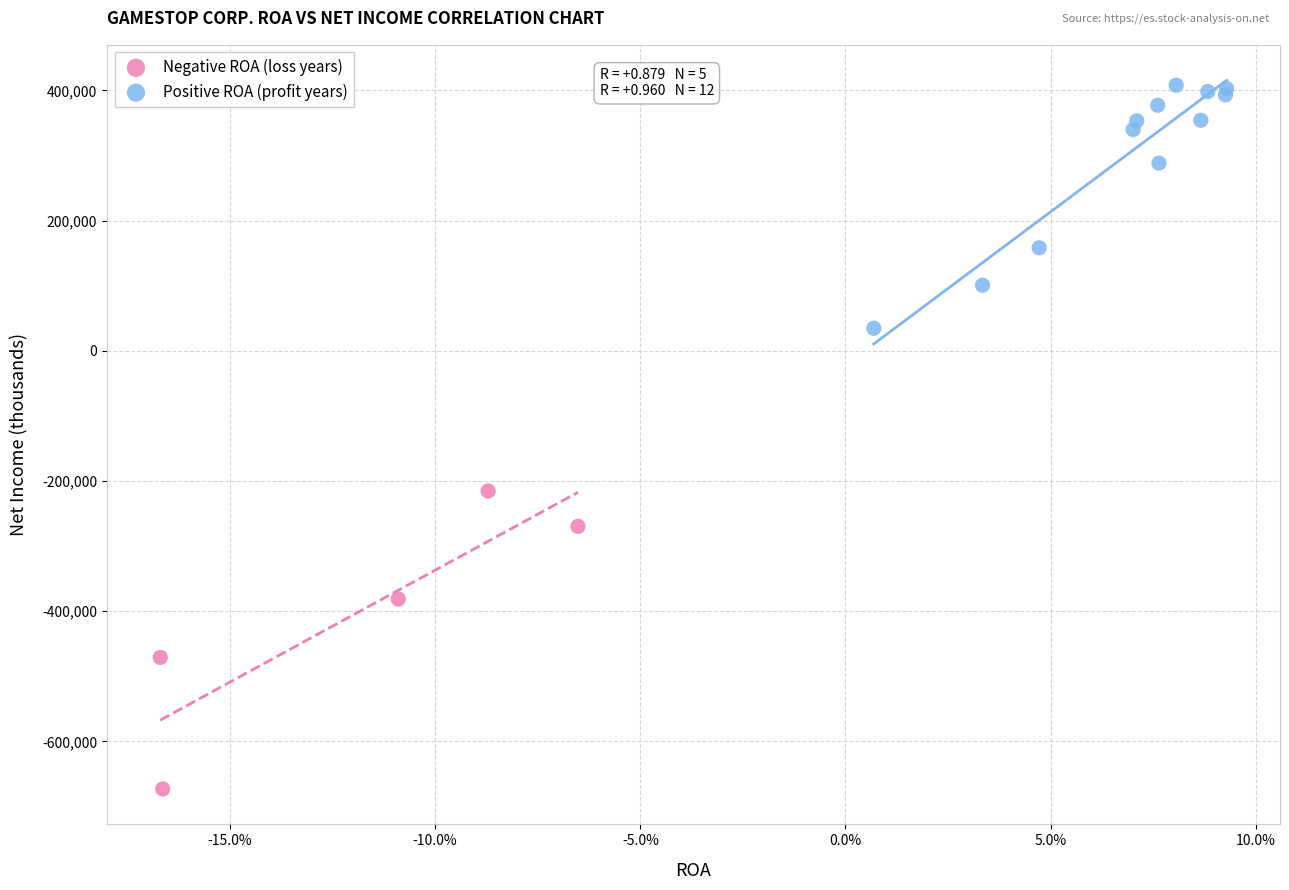

Which series contains the highest Y value?

Positive ROA (profit years)